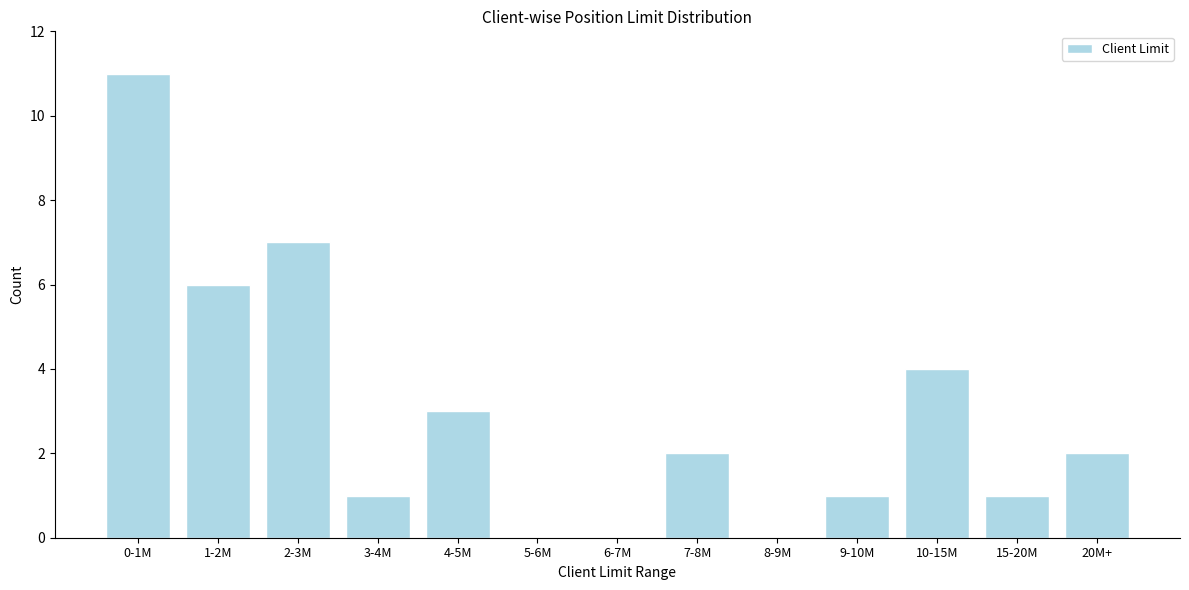

Reading right to left, transcribe all the data shown in this chart.

20M+=2	15-20M=1	10-15M=4	9-10M=1	8-9M=0	7-8M=2	6-7M=0	5-6M=0	4-5M=3	3-4M=1	2-3M=7	1-2M=6	0-1M=11